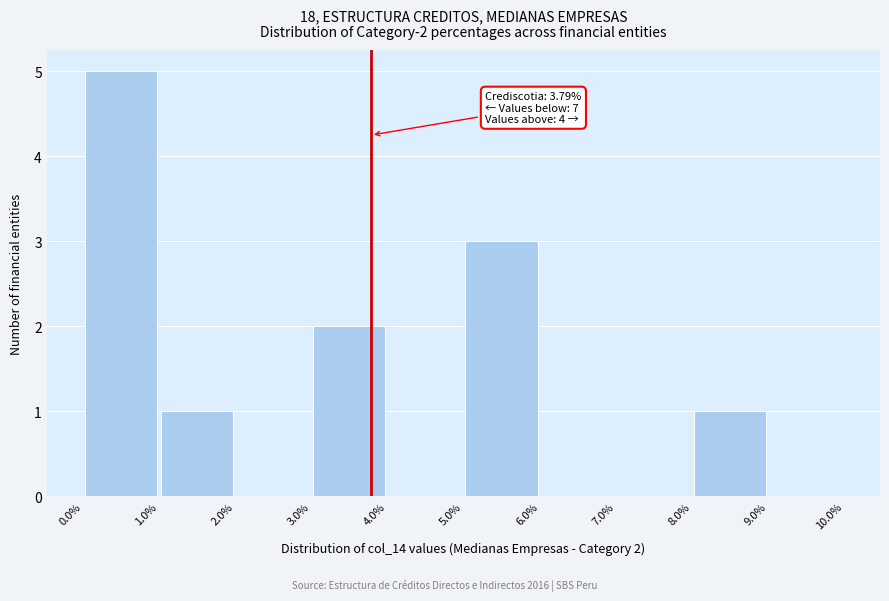

Over which range of the x-axis is the bar tallest?

0.0% to 1.0%